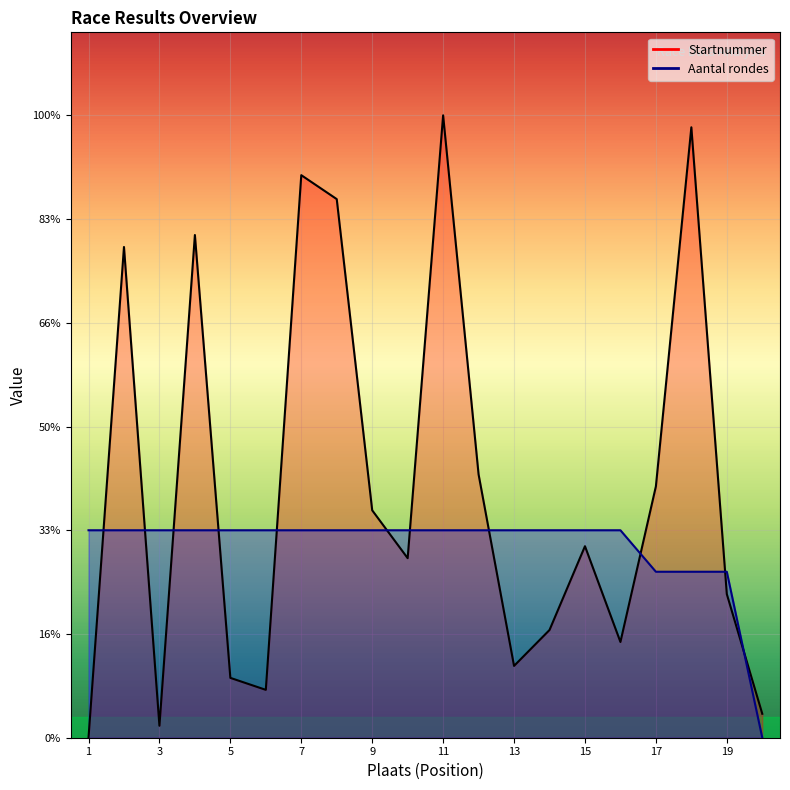

At how many categories does at least one series exceed 264?

3